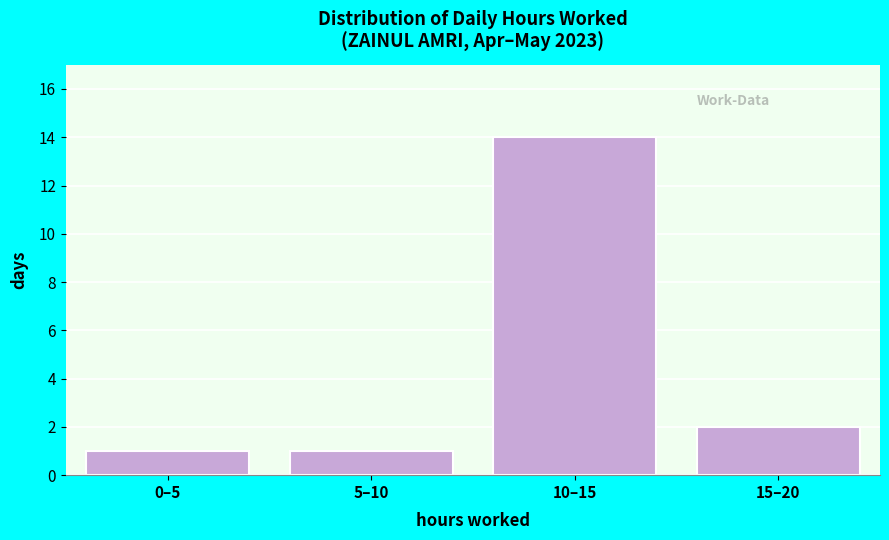

Reading left to right, list all the values displayed in this chart.

1	1	14	2